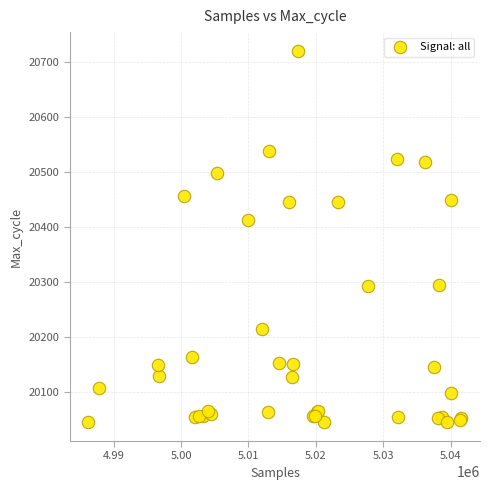

What Y value in the scatter plot is closest to 20382?

20412